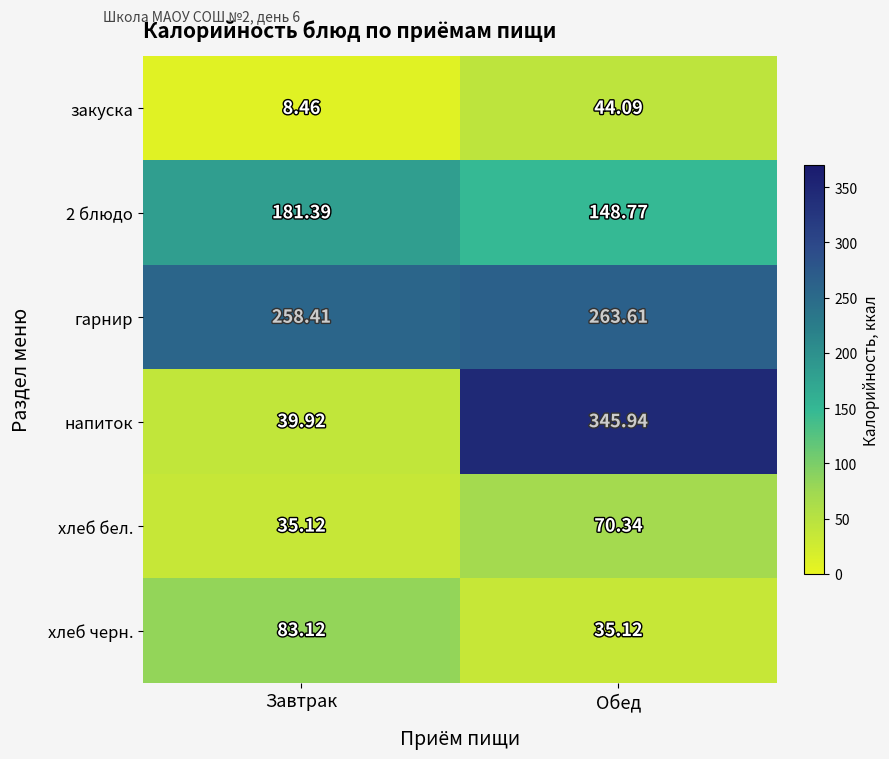

Which series has the largest total across all categories?

гарнир